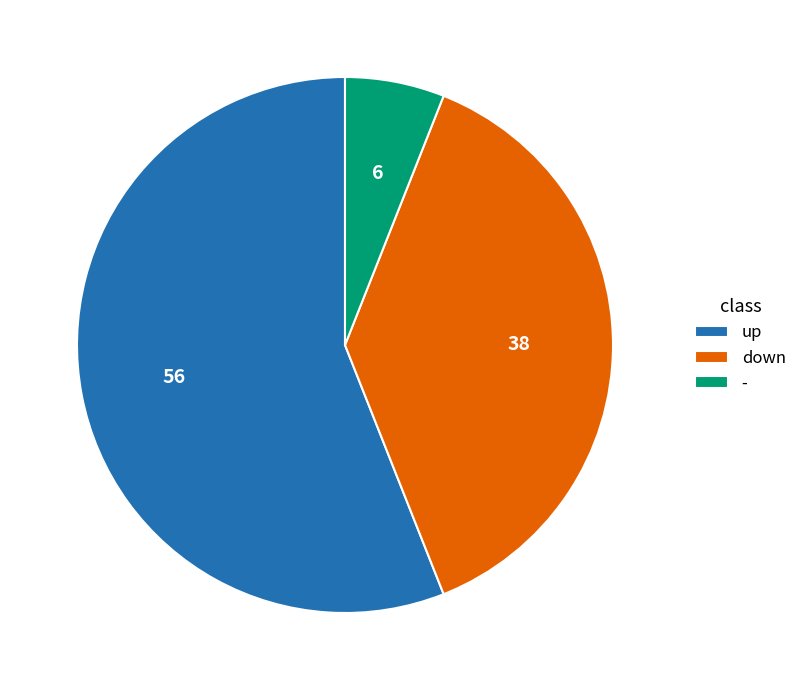

The up slice represents 51% of the pie. True or false?

False